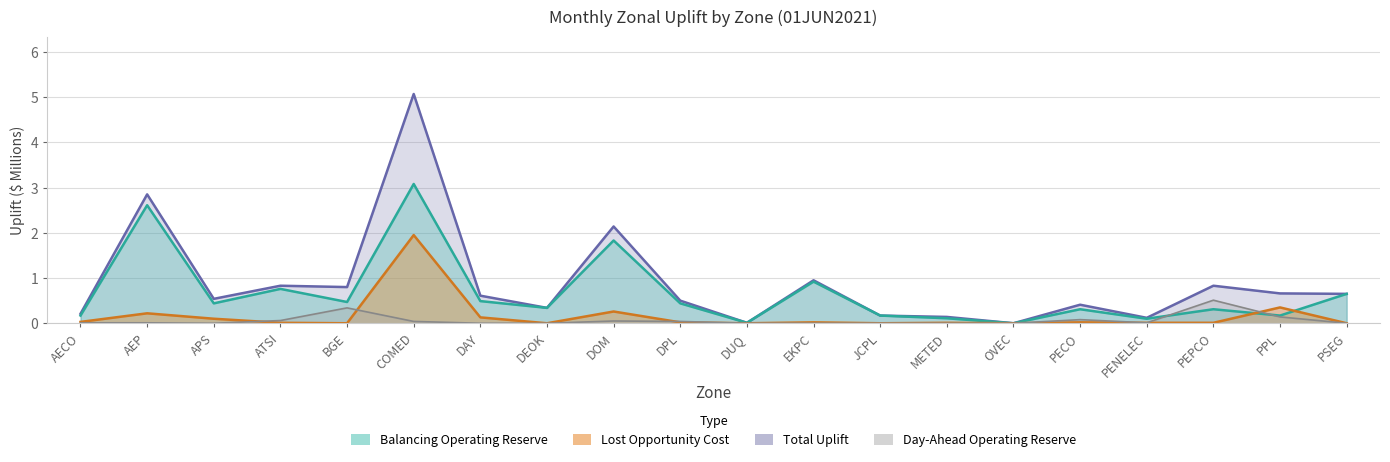

What is the difference between the maximum and minimum values in the Lost Opportunity Cost series?

1.9